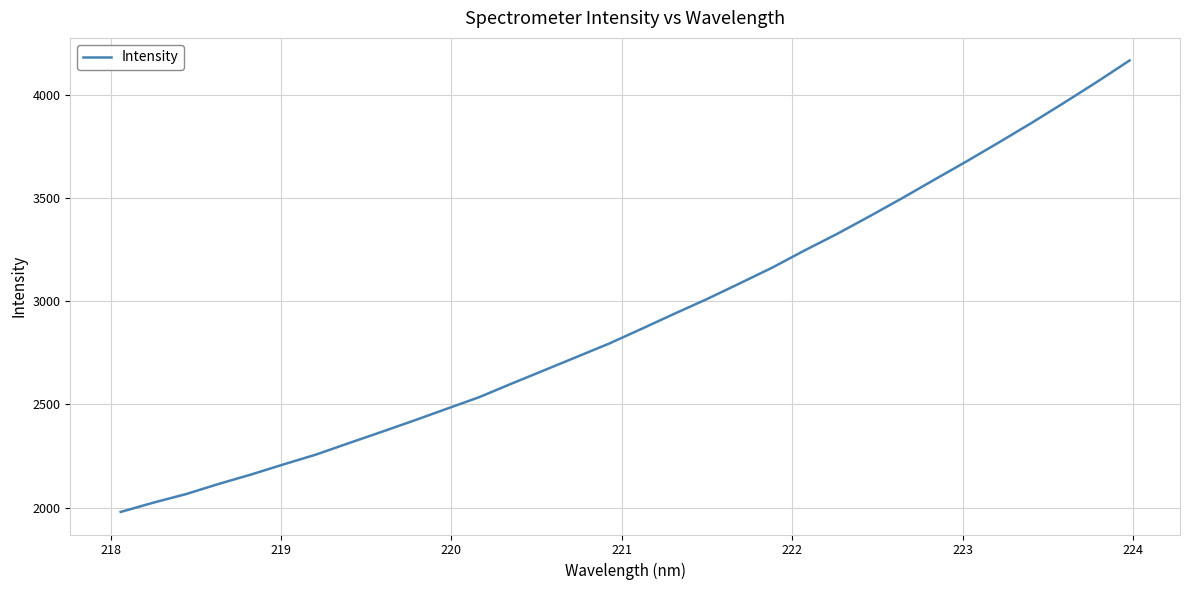

What is the maximum value shown in the chart?

4165.7